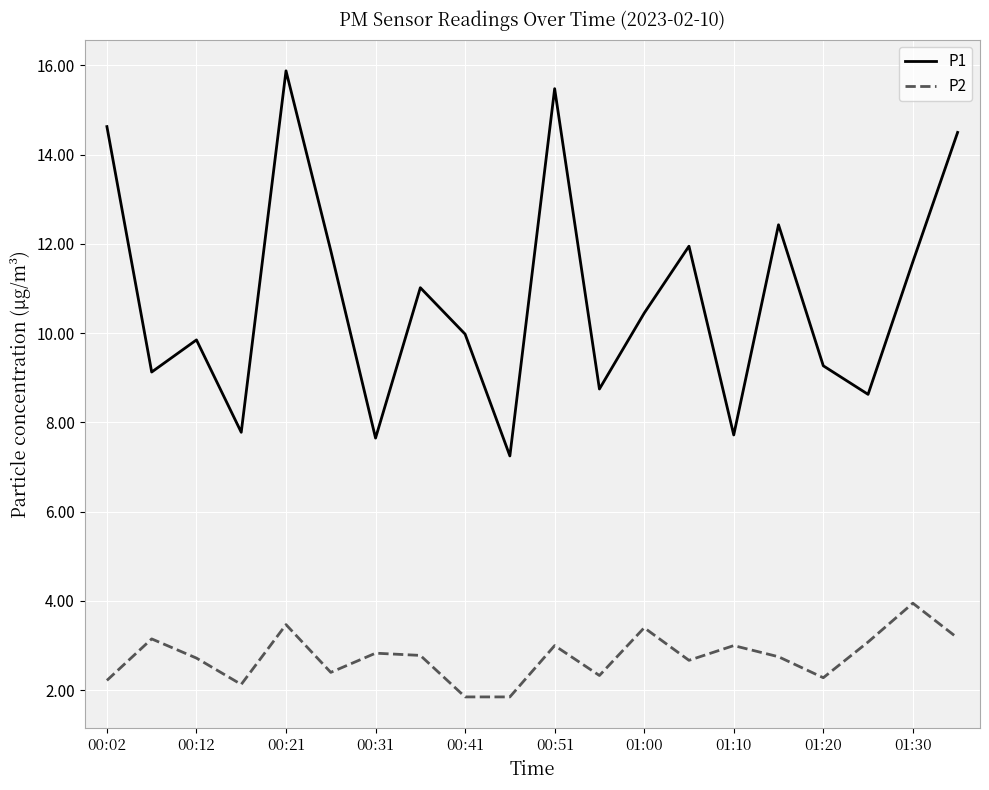

What is the highest value of the P1 series?

15.9